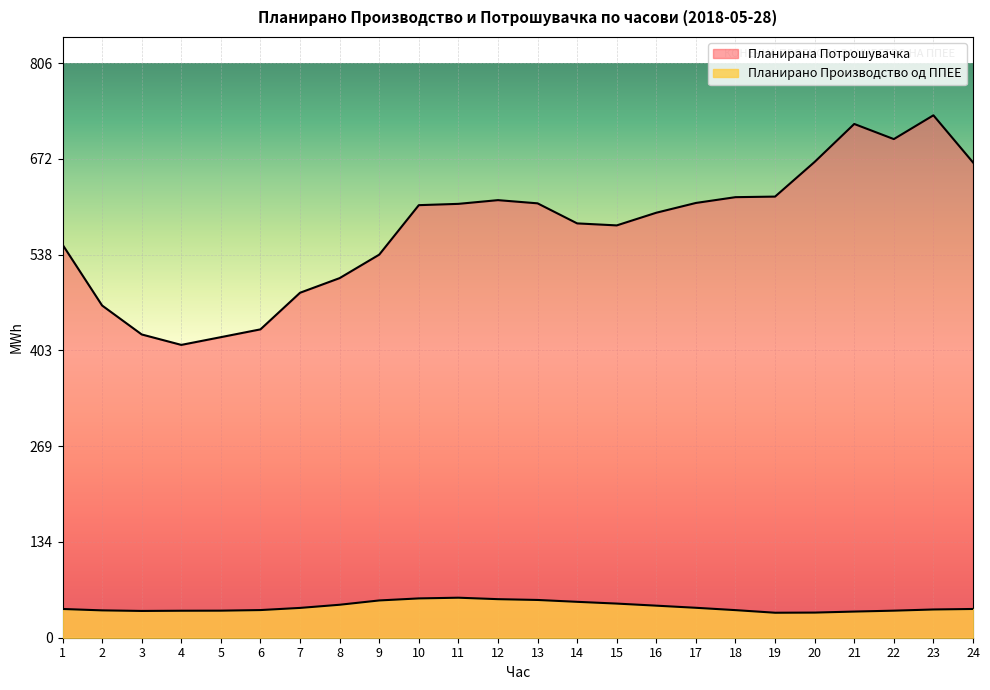

What is the maximum value shown in the chart?

733.1